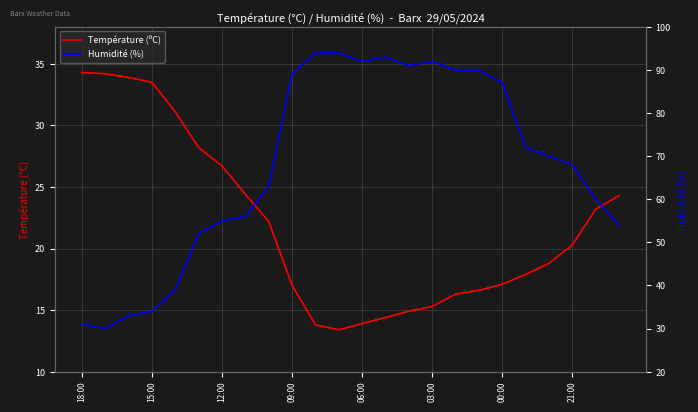

At how many categories does at least one series exceed 33?

24